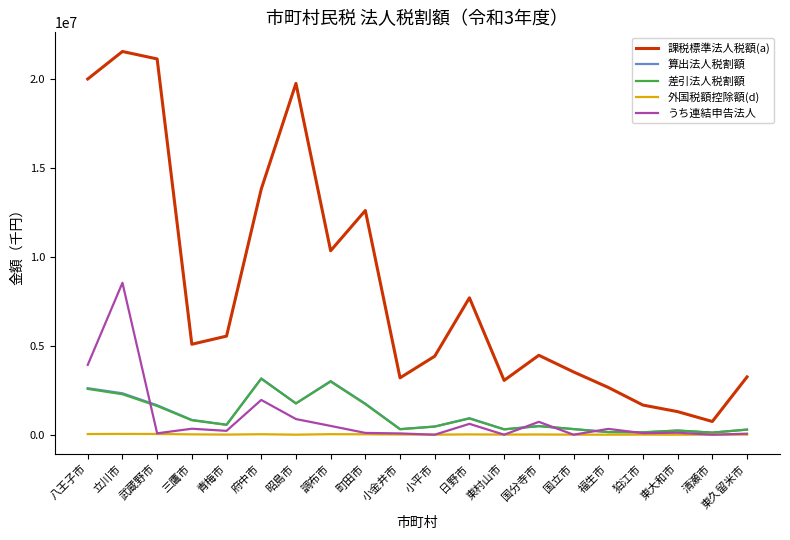

At which label is 課税標準法人税額(a) closest to 11147953?

調布市